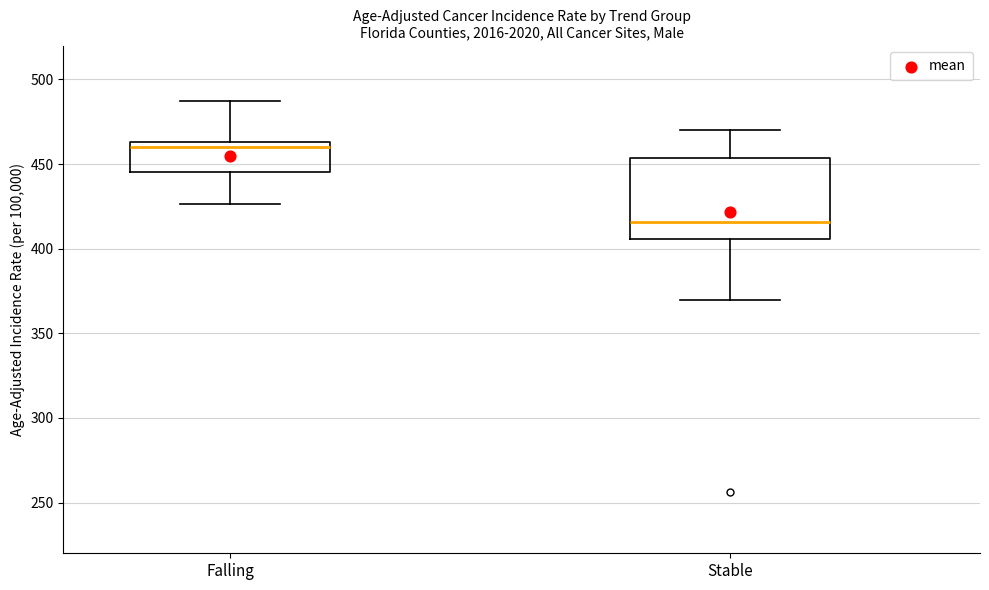

Where does the upper whisker of the box for Stable end on the y-axis? The values are not printed on the chart, so give them approximately, as read against the axis.

470